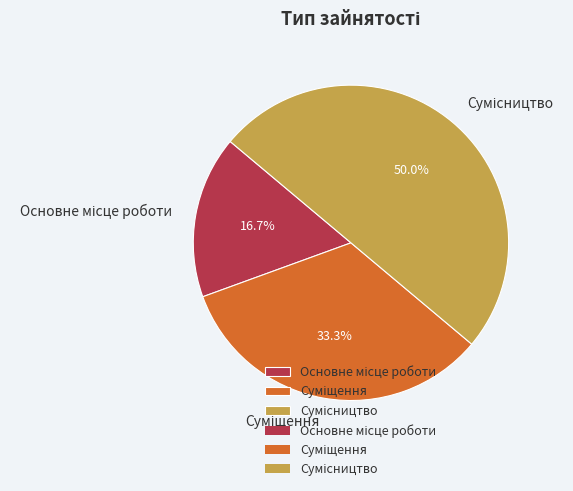

Count the number of slices in the pie.

3